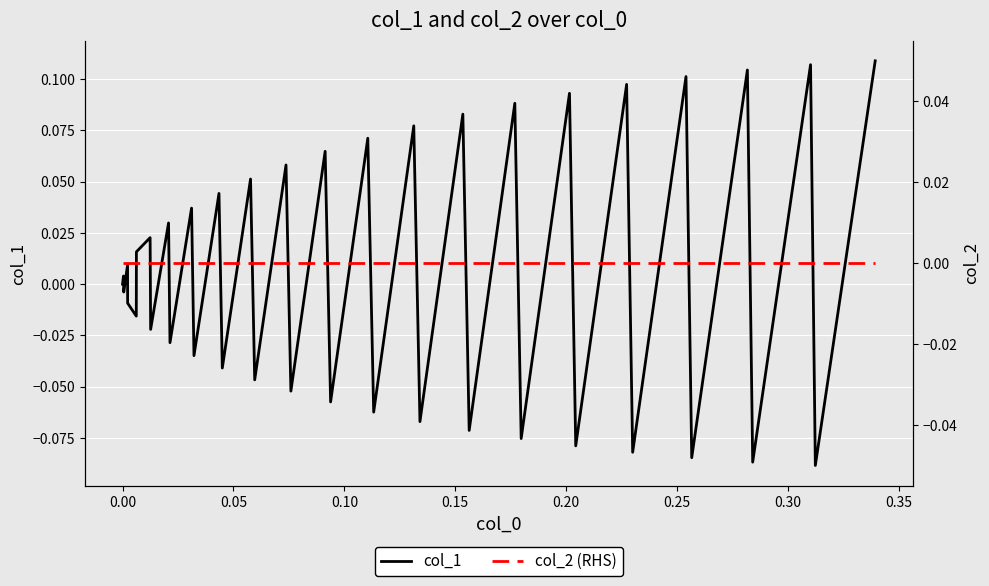

What is the smallest value displayed?

-0.1